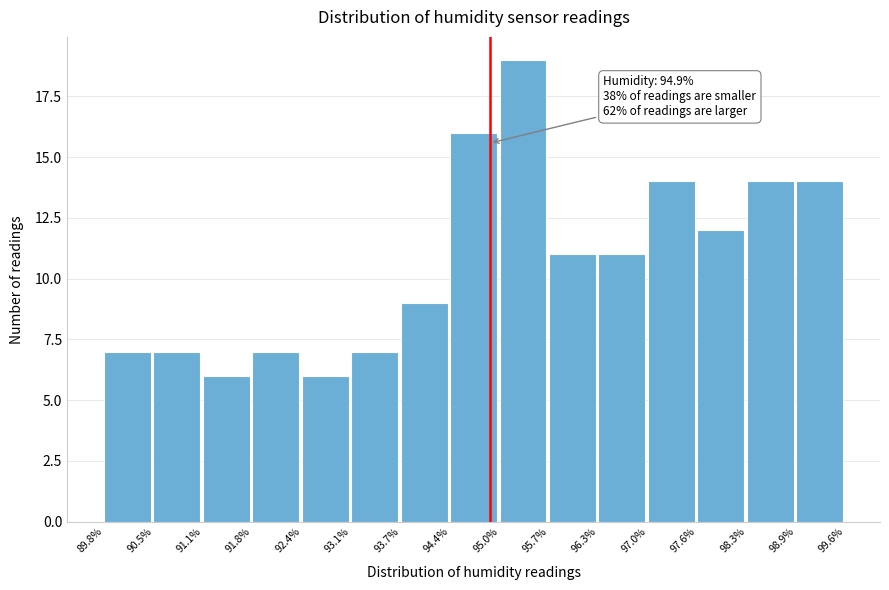

Over which range of the x-axis is the bar tallest?

95.0% to 95.7%